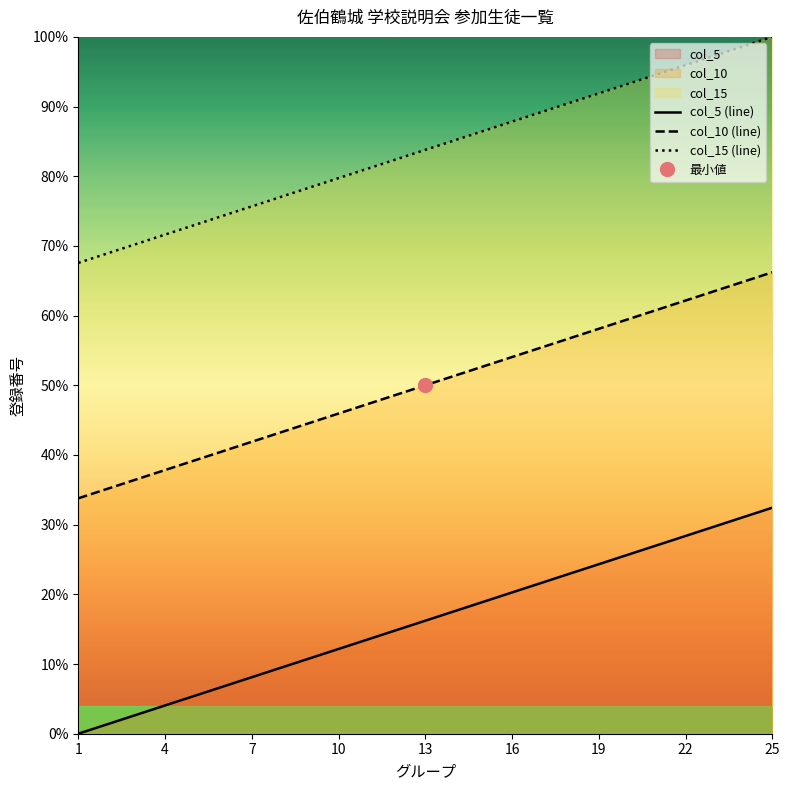

True or false: col_10 (line) and col_15 (line) cross at least once.

False